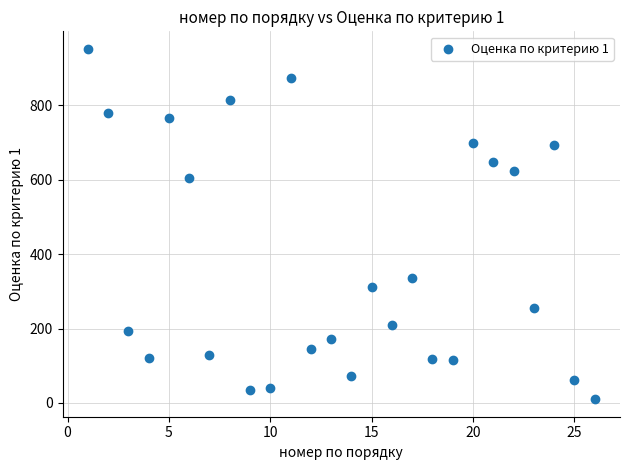

What is the range of X values (max minus min)?

25